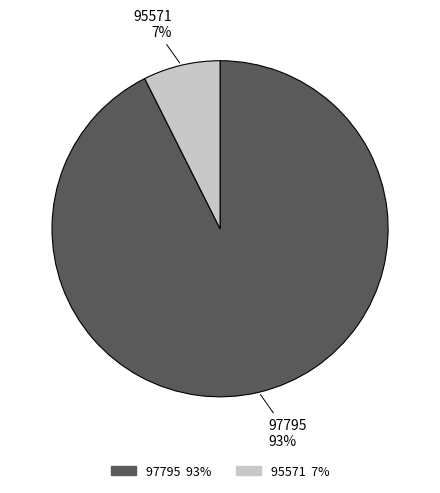

To the nearest percent, what percentage of the pie is 97795?

93%